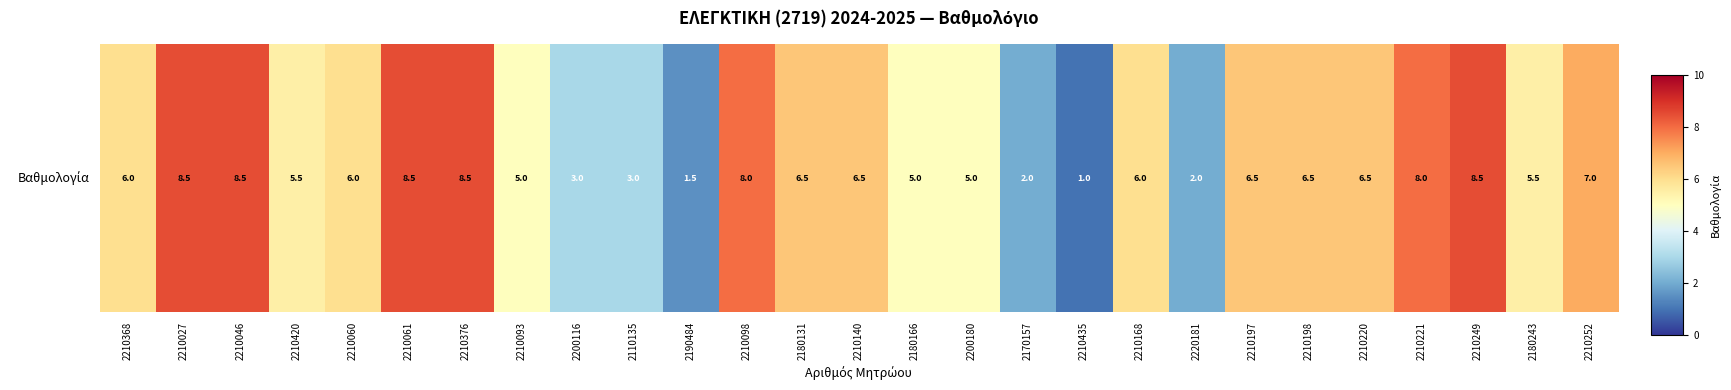

What is the smallest value displayed?

1.0